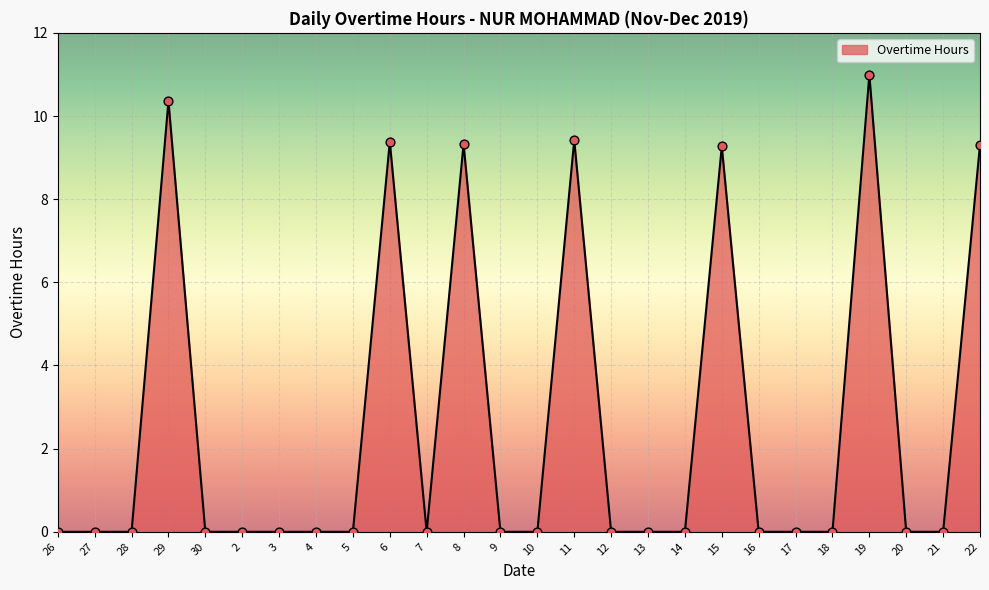

What is the change in value from 28 to 29?

+10.4